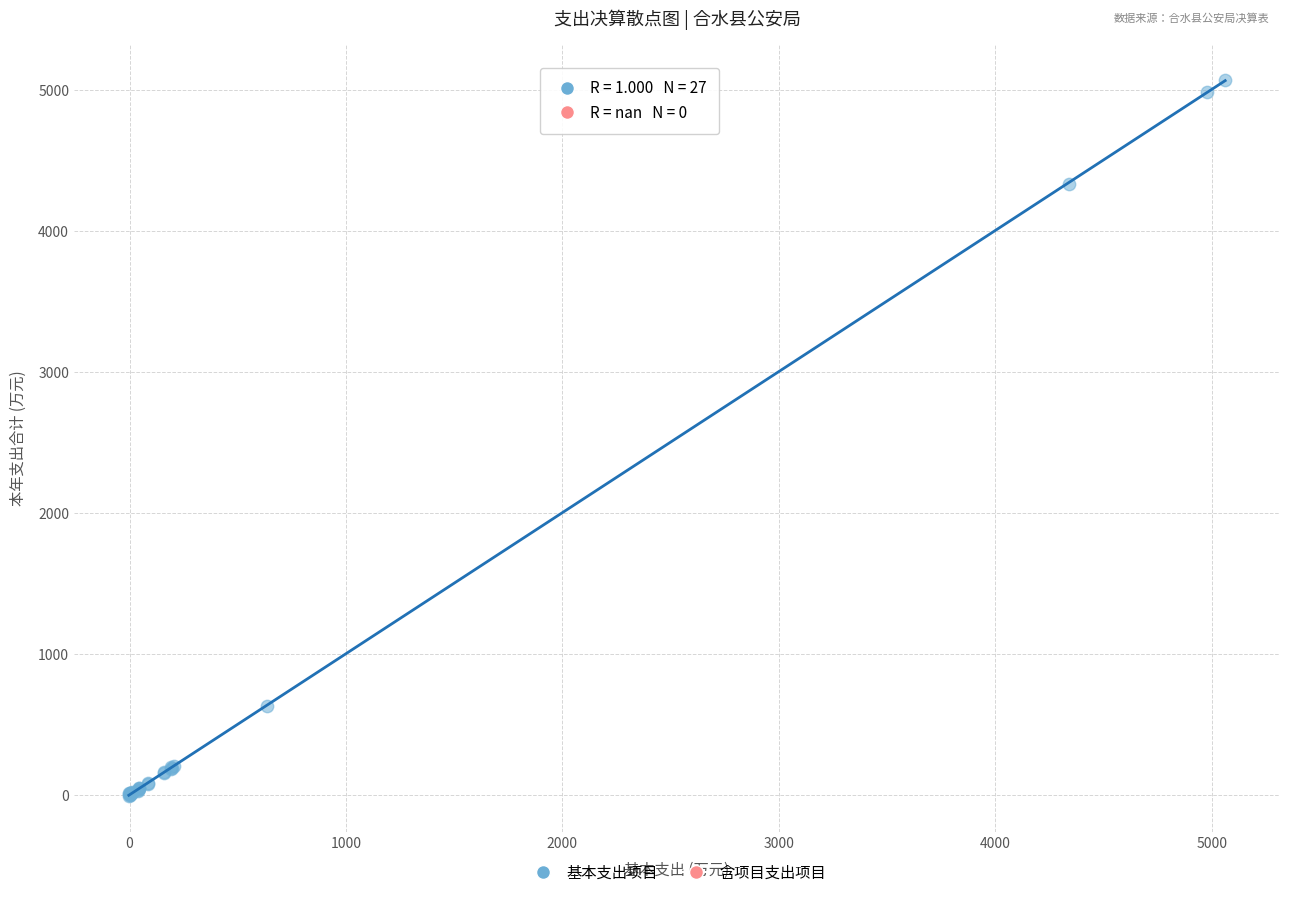

What Y value in the scatter plot is closest to 2530?

4333.2